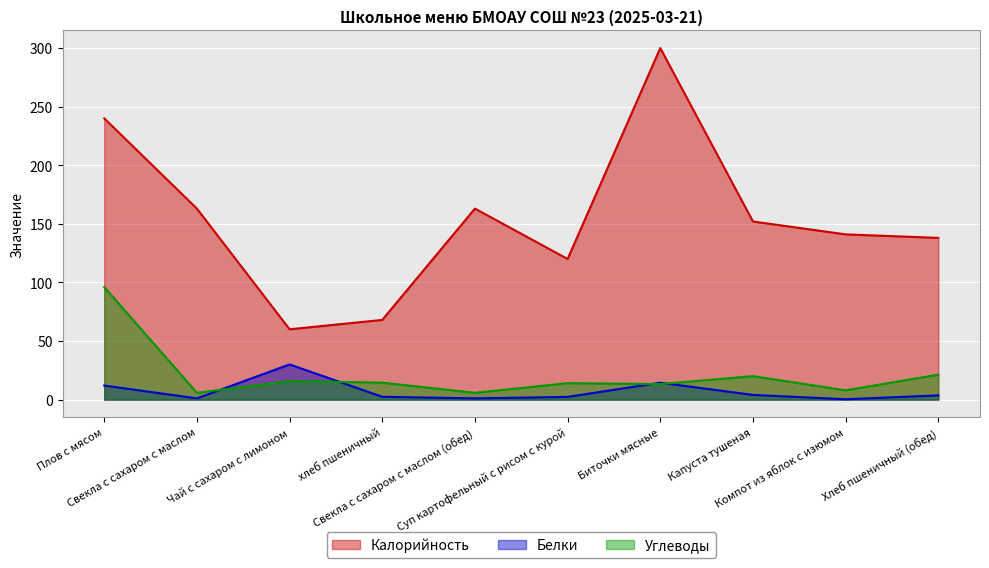

Which series has the widest spread of values?

Калорийность